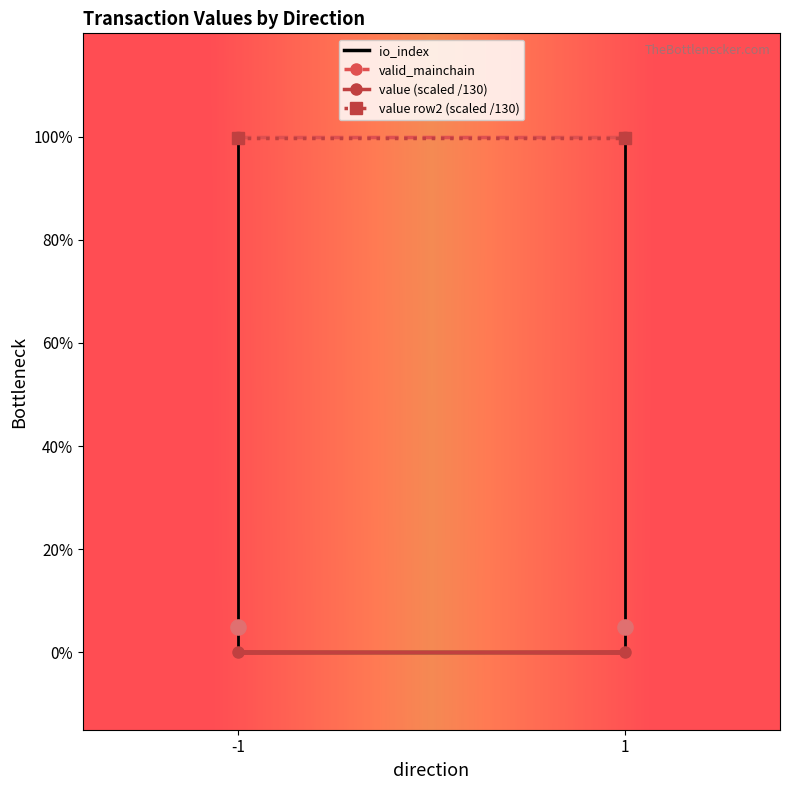

What is the total value across all series at 1?

2.0